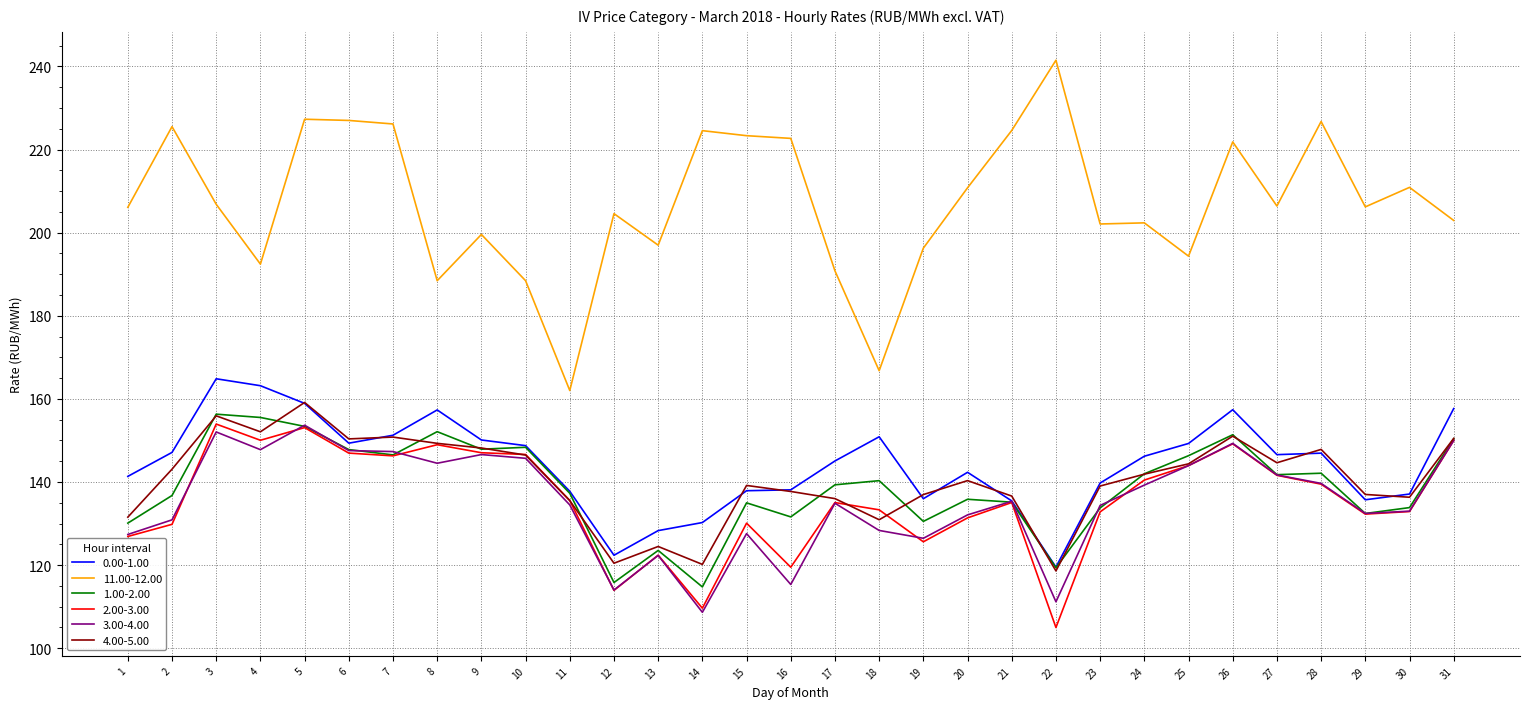

True or false: 4.00-5.00 and 11.00-12.00 intersect in this chart.

False